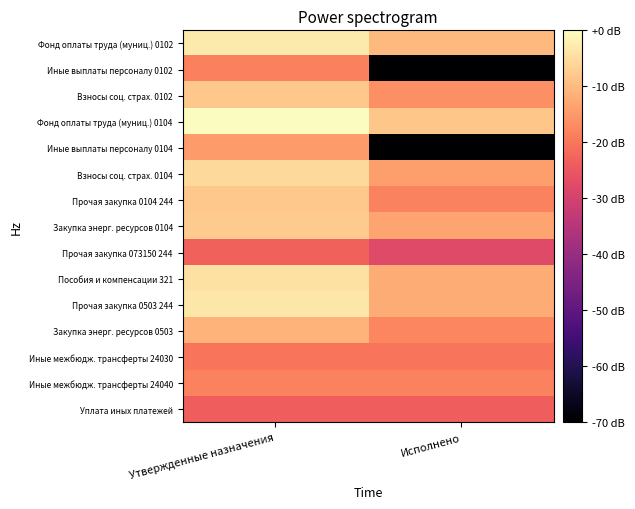

Count the number of data series in this chart.

15